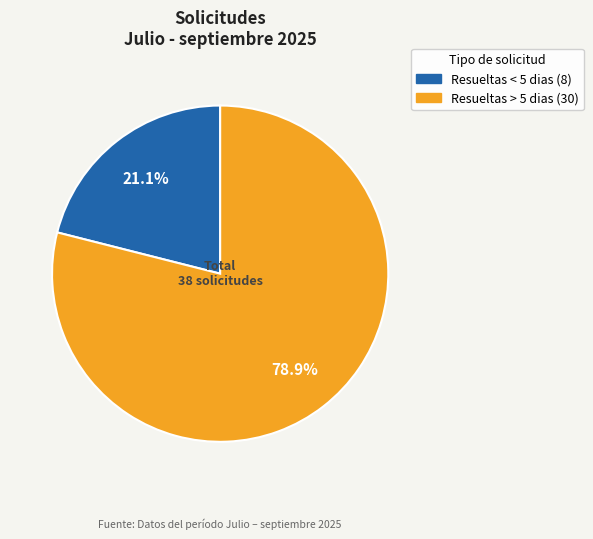

To the nearest percent, what percentage of the pie is Resueltas < 5 dias?

21%